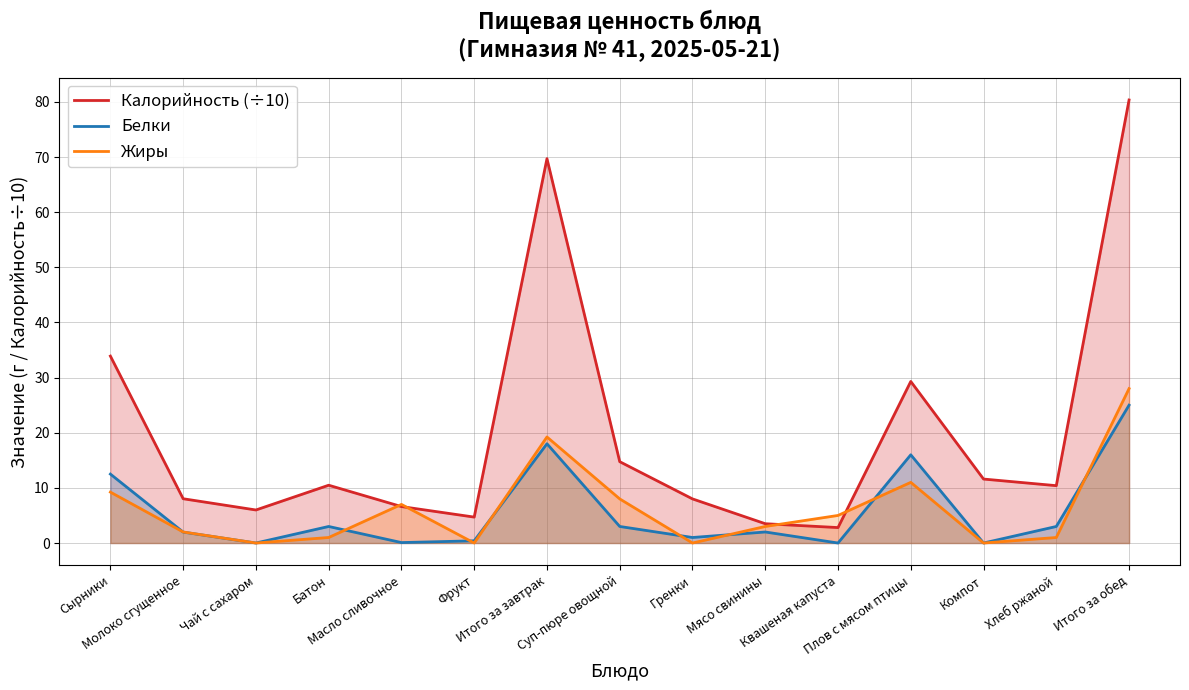

What is the minimum value for Калорийность (÷10)?

2.8